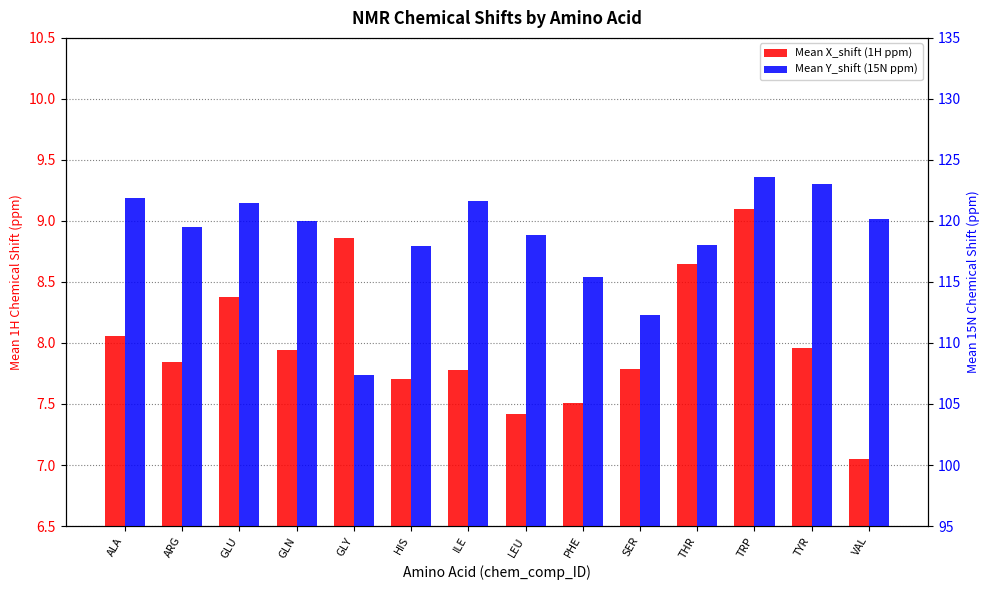

List the labels in order of Mean X_shift (1H ppm) value, smallest first.

VAL, LEU, PHE, HIS, ILE, SER, ARG, GLN, TYR, ALA, GLU, THR, GLY, TRP